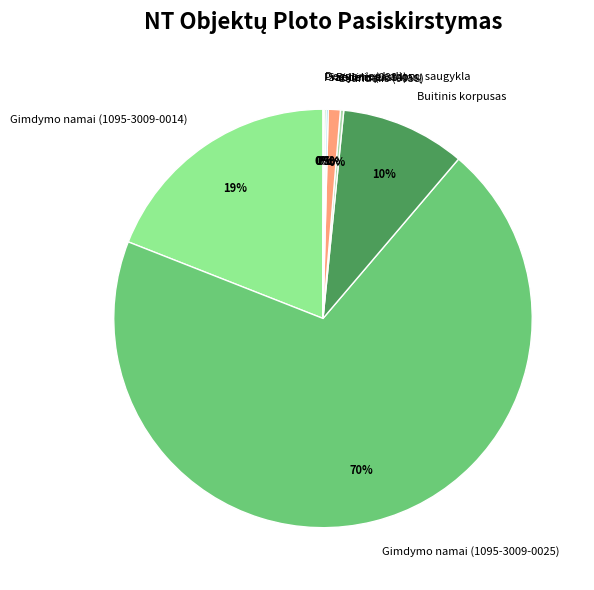

Which category accounts for the majority?

Gimdymo namai (1095-3009-0025)